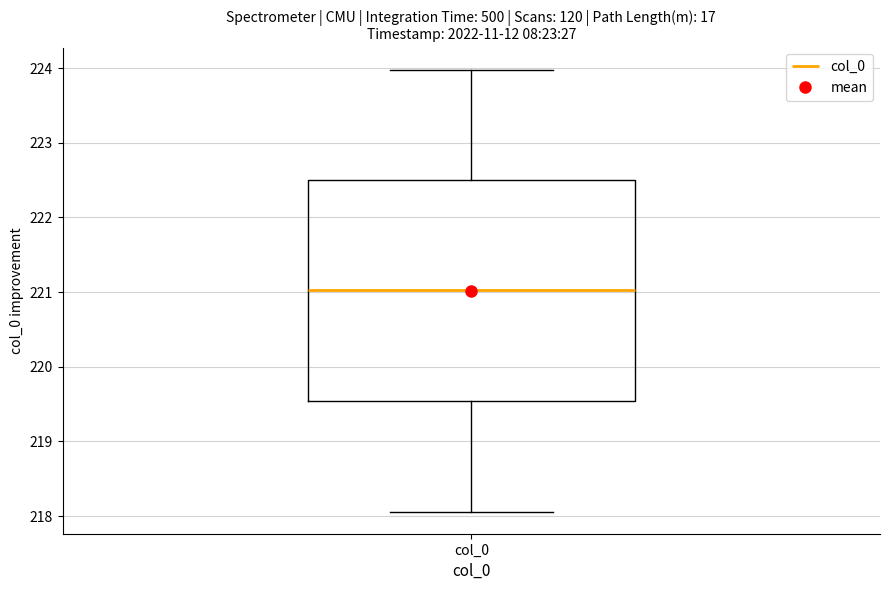

Transcribe this box plot: give where the median line is, the range the box spans, and where the two whiskers end, as read against the y-axis. The values are not printed on the chart, so give them approximately, as read against the axis.

median 221.0, box 219.5 to 222.5, whiskers 218.1 to 224.0